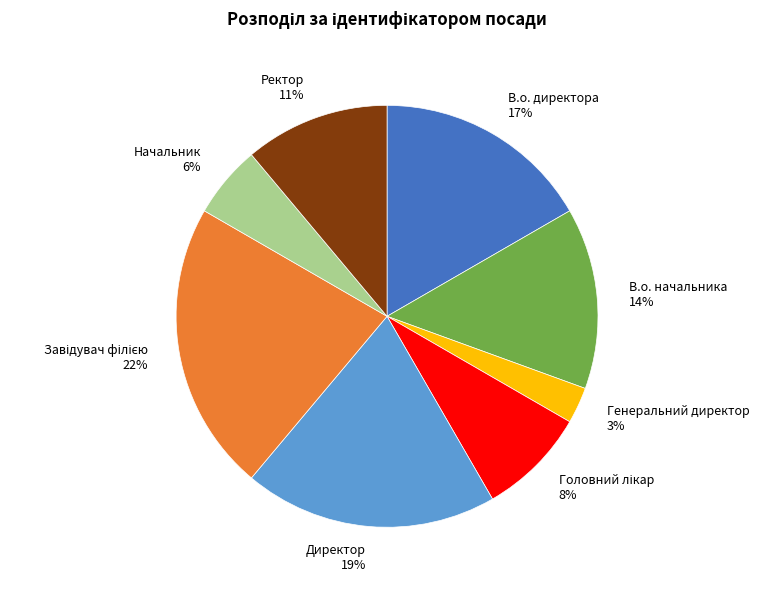

Between Ректор and Генеральний директор, which is larger?

Ректор